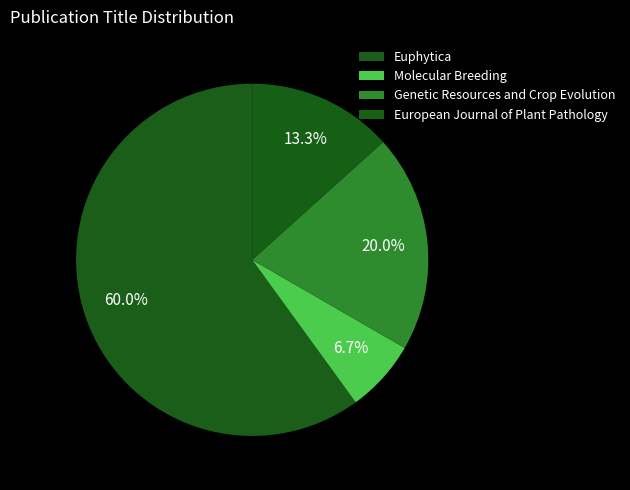

What percentage is the European Journal of Plant Pathology slice, to the nearest percent?

13%